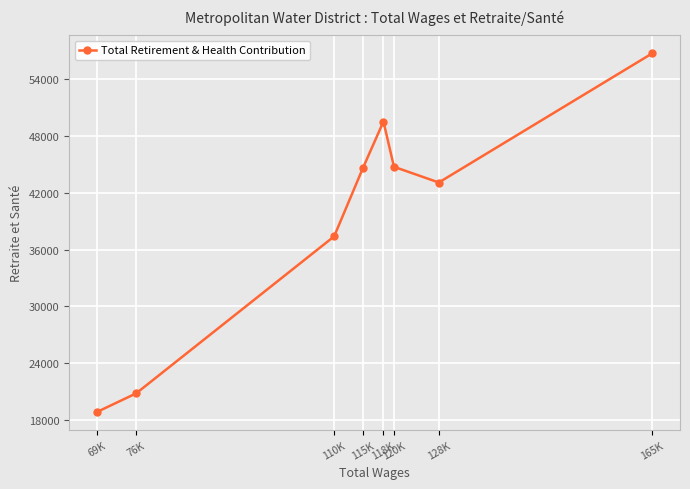

At which category does the data reach its first local valley?

128K